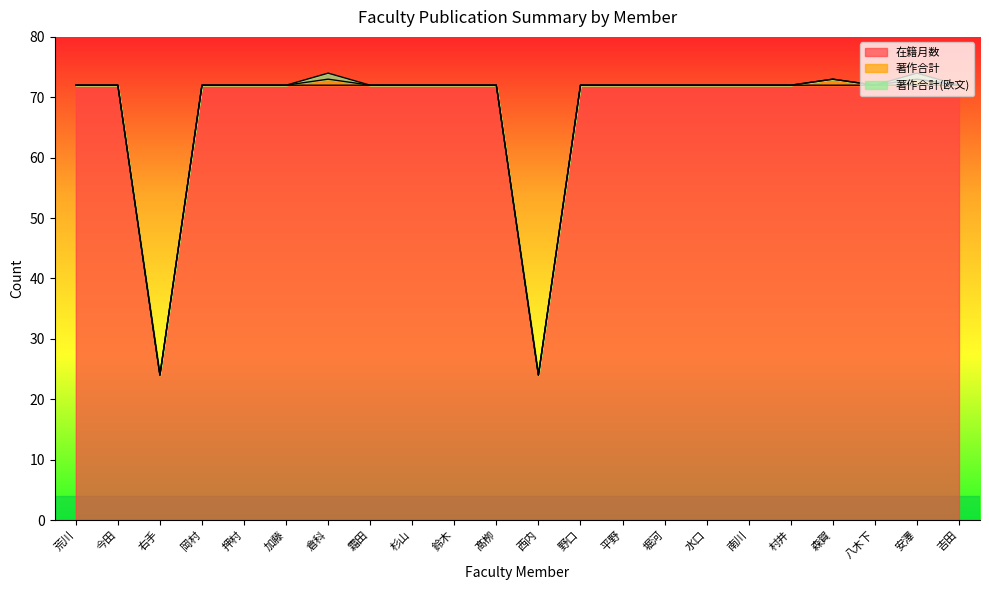

What is the maximum value for 著作合計?

1